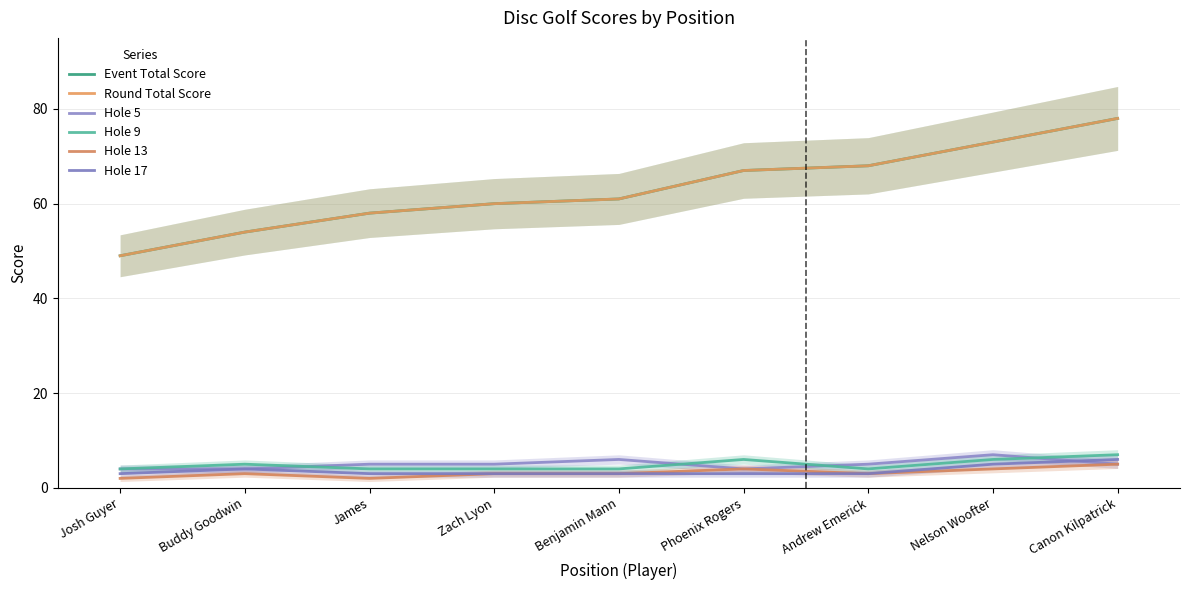

What is the value of the Event Total Score point at the 2nd from the left?

54